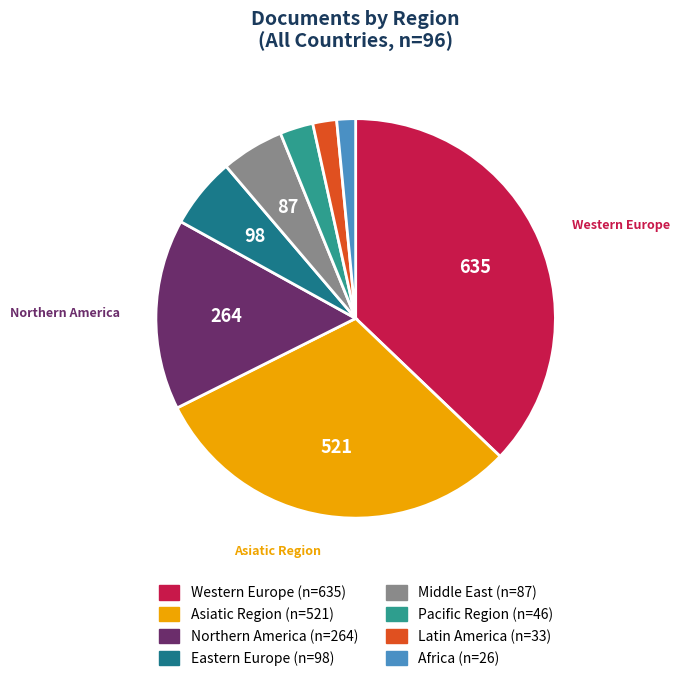

How many segments does this pie chart have?

8